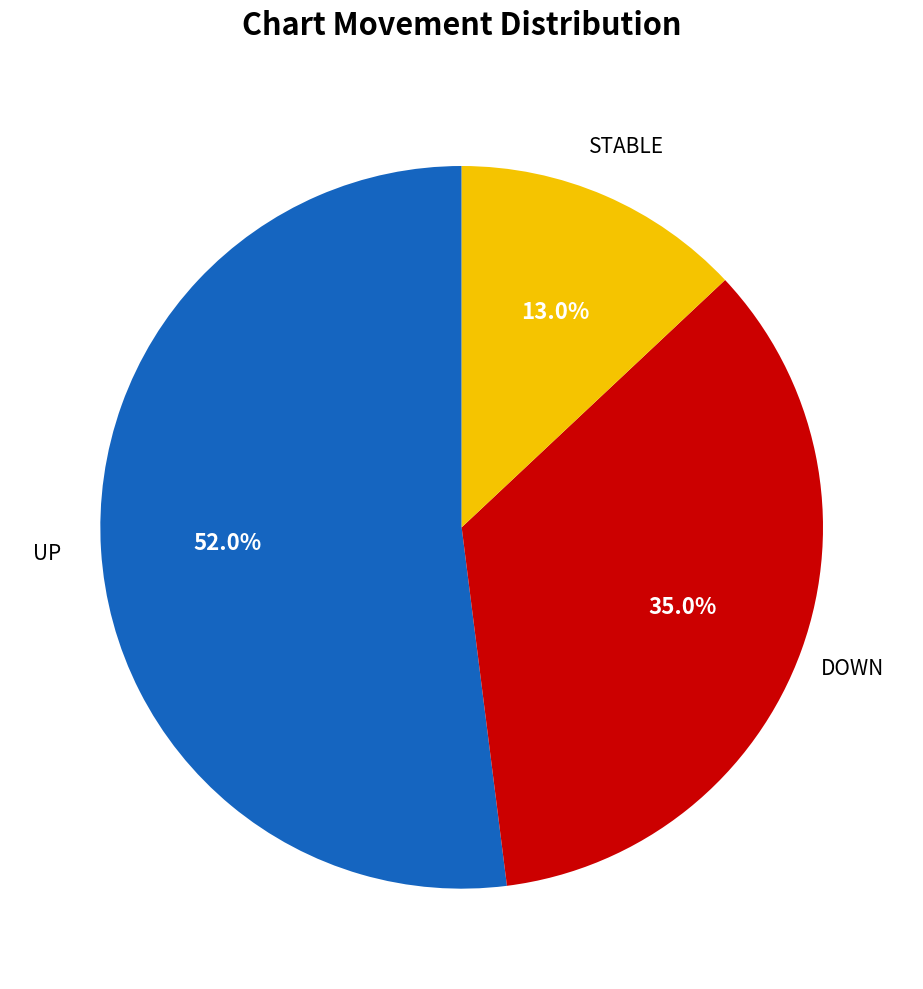

To the nearest percent, what is the difference between the largest and smallest slice percentages?

39%